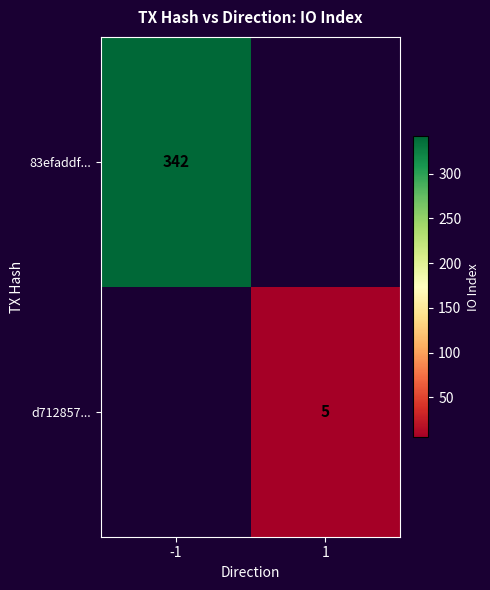

The value of d712857... at 1 is 5. True or false?

True